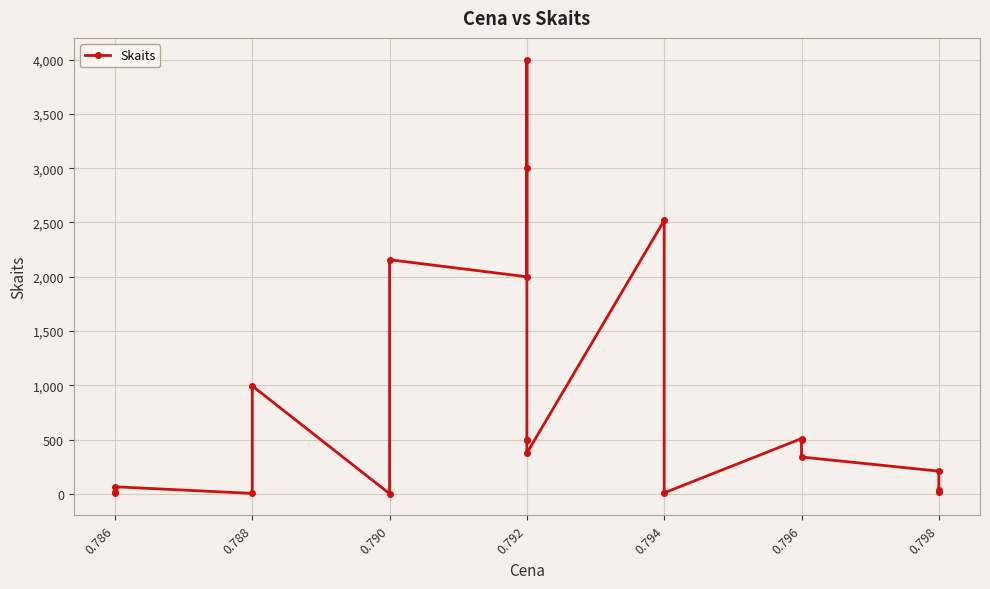

How many points are higher than both their immediate neighbors (excluding endpoints)?

6